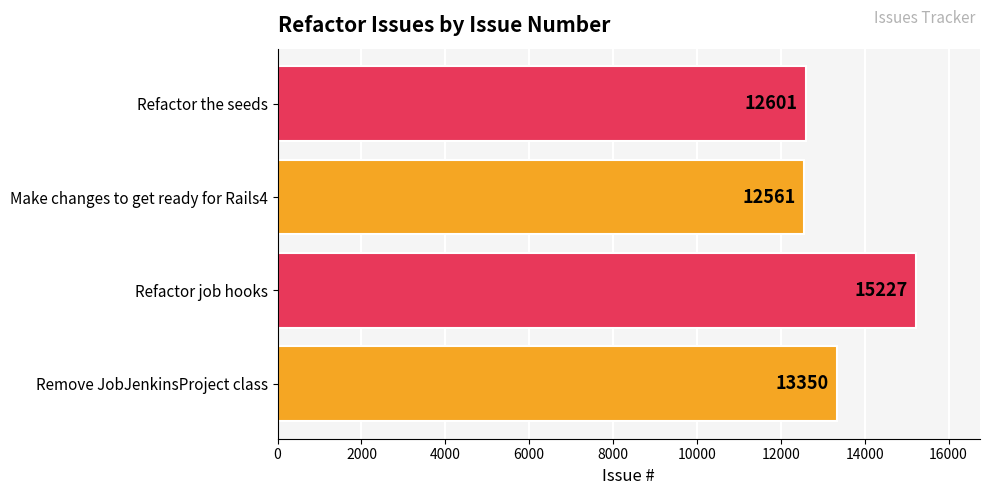

Rank the categories by value from lowest to highest.

Make changes to get ready for Rails4, Refactor the seeds, Remove JobJenkinsProject class, Refactor job hooks